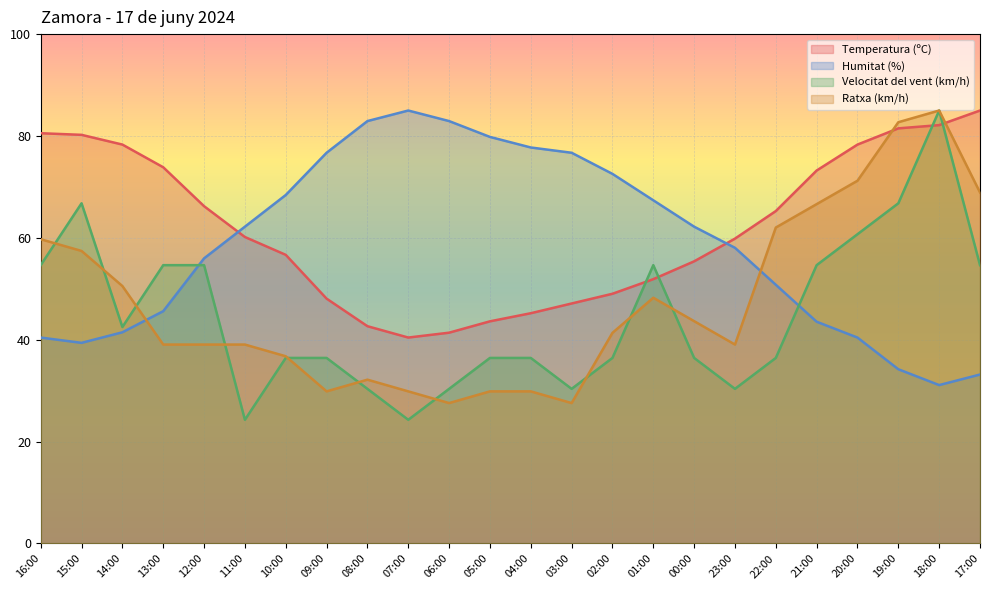

List the series in order of their peak value, highest first.

Temperatura (ºC), Humitat (%), Velocitat del vent (km/h), Ratxa (km/h)